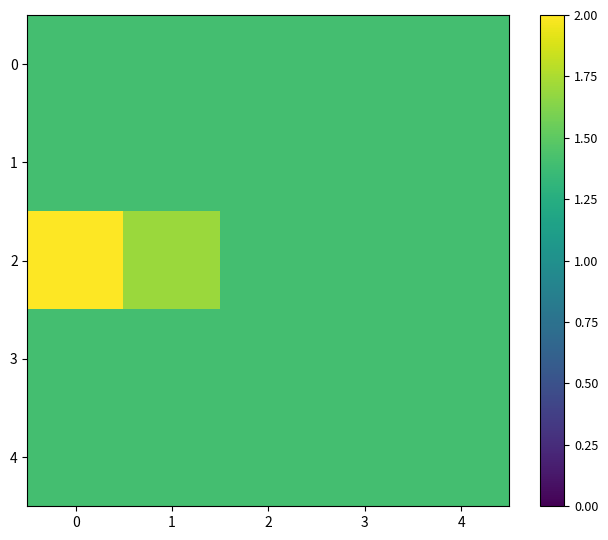

How many distinct data groups are displayed?

5